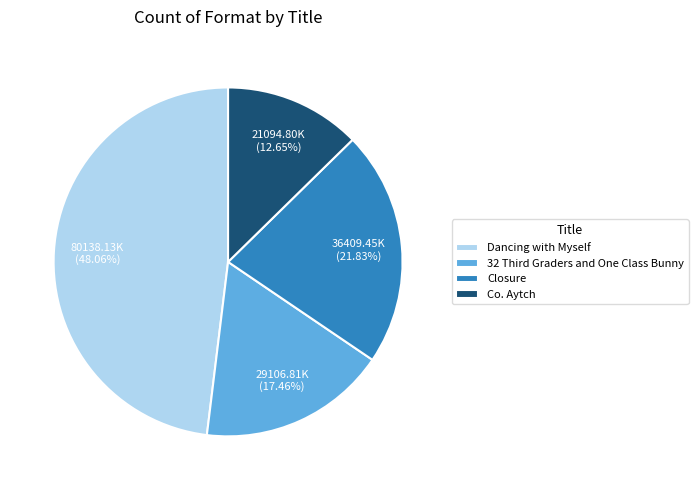

To the nearest percent, what percentage of the pie is Dancing with Myself?

48%